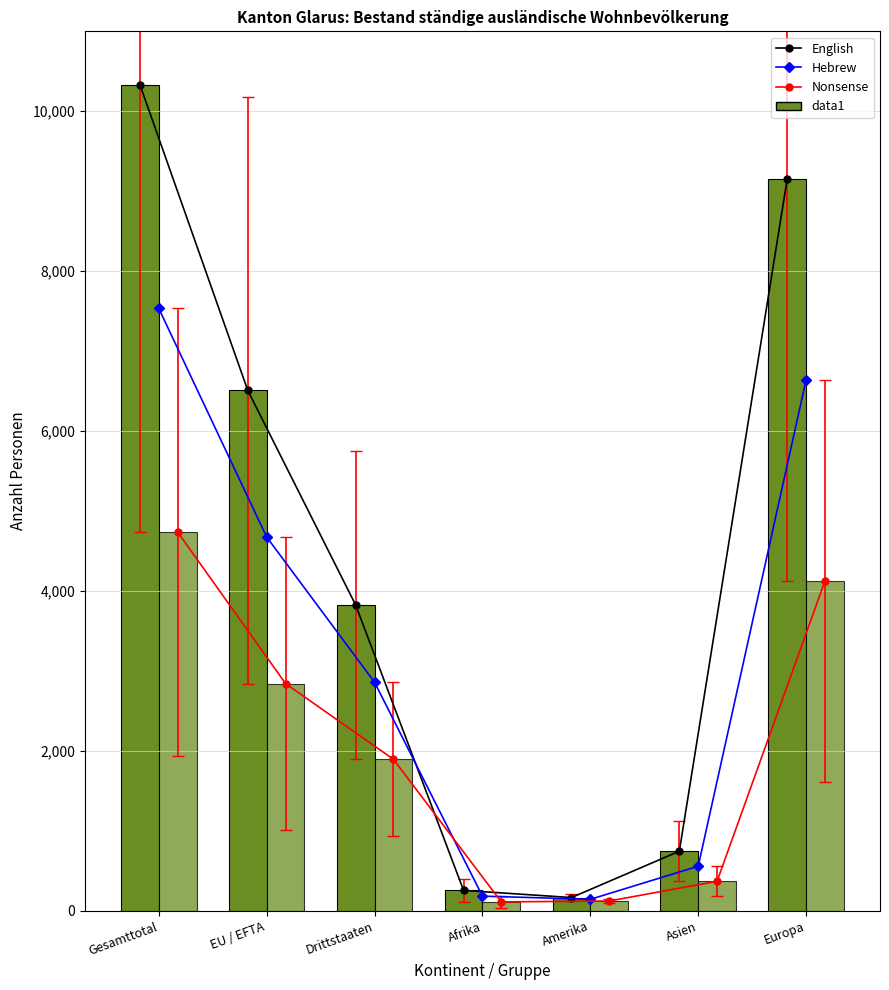

Reading left to right, transcribe all the data shown in this chart.

English: 10332	6508	3824	256	166	746	9155
Hebrew: 7534	4675	2859	184	144	558	6641
Nonsense: 4737	2842	1895	112	123	370	4127
Total: 10332	6508	3824	256	166	746	9155
Frauen: 4737	2842	1895	112	123	370	4127